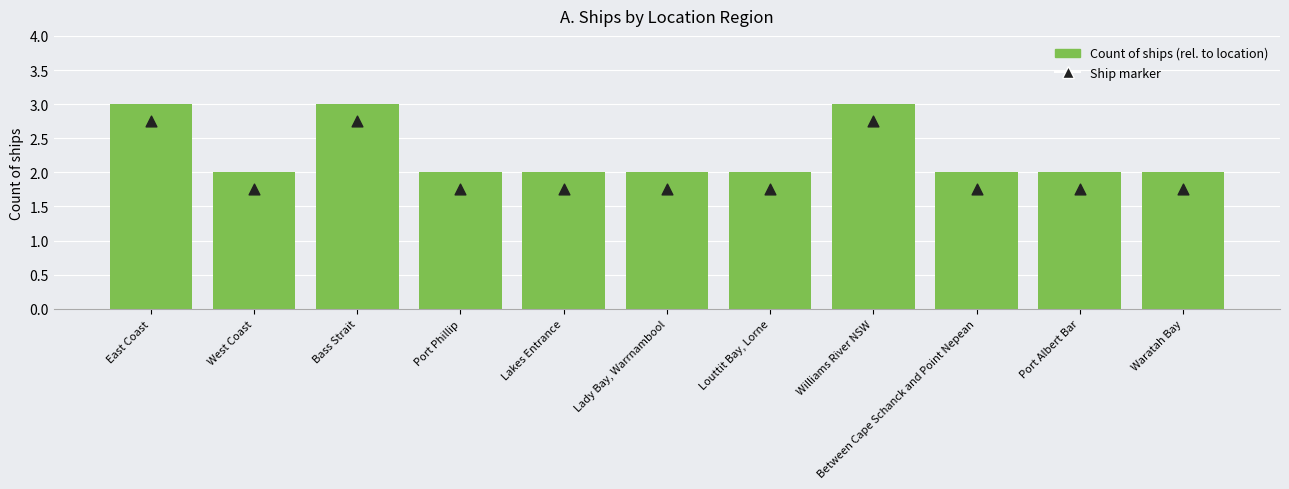

What is the total value across all series at Between Cape Schanck and Point Nepean?

3.8